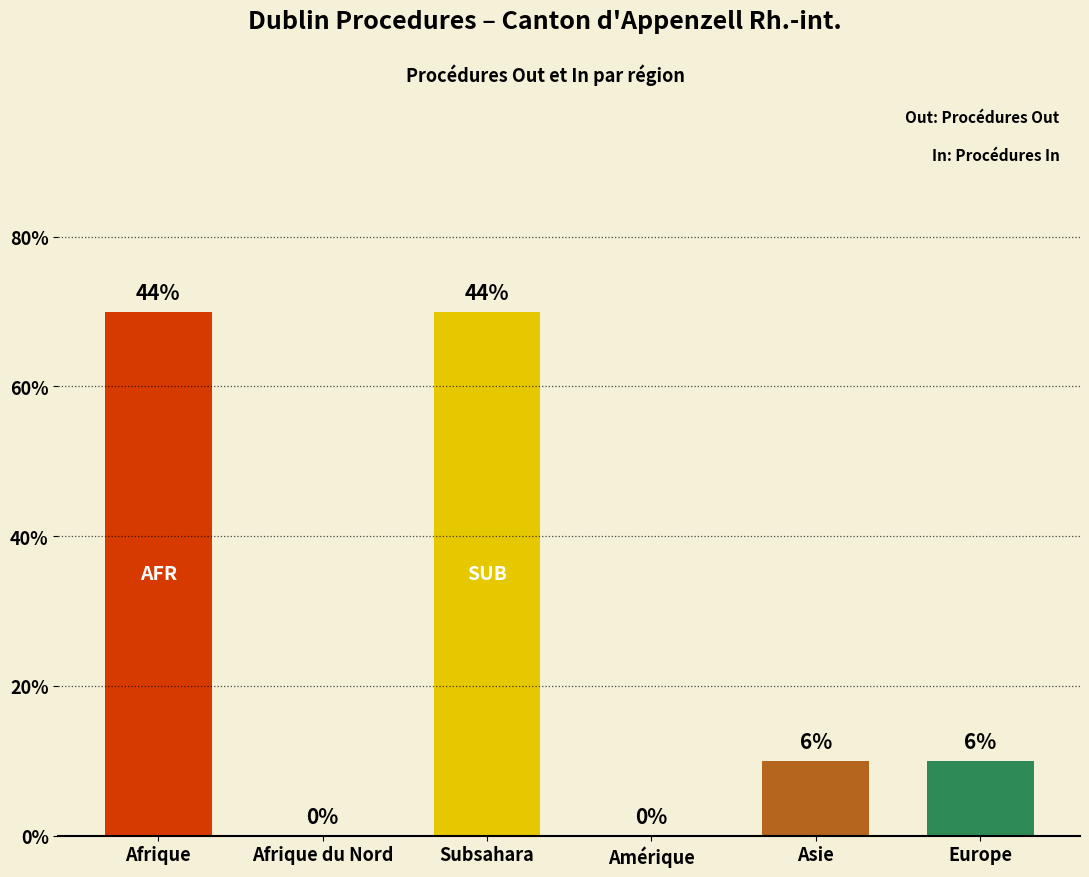

What position from the left is Amérique?

4